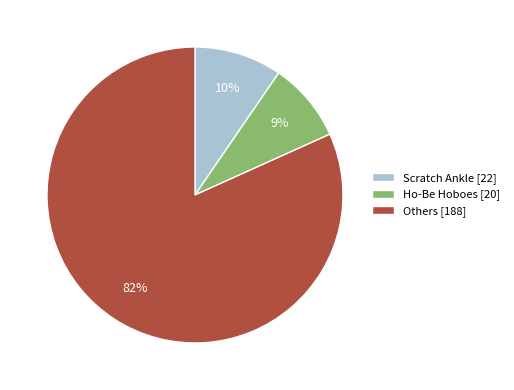

What percentage is the Scratch Ankle [22] slice, to the nearest percent?

10%